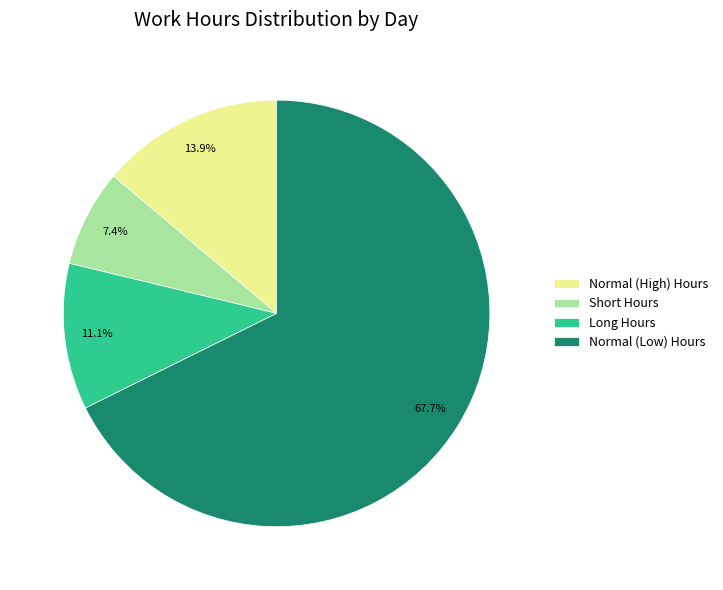

Do Short Hours and Normal (Low) Hours together represent more than half of the pie?

Yes